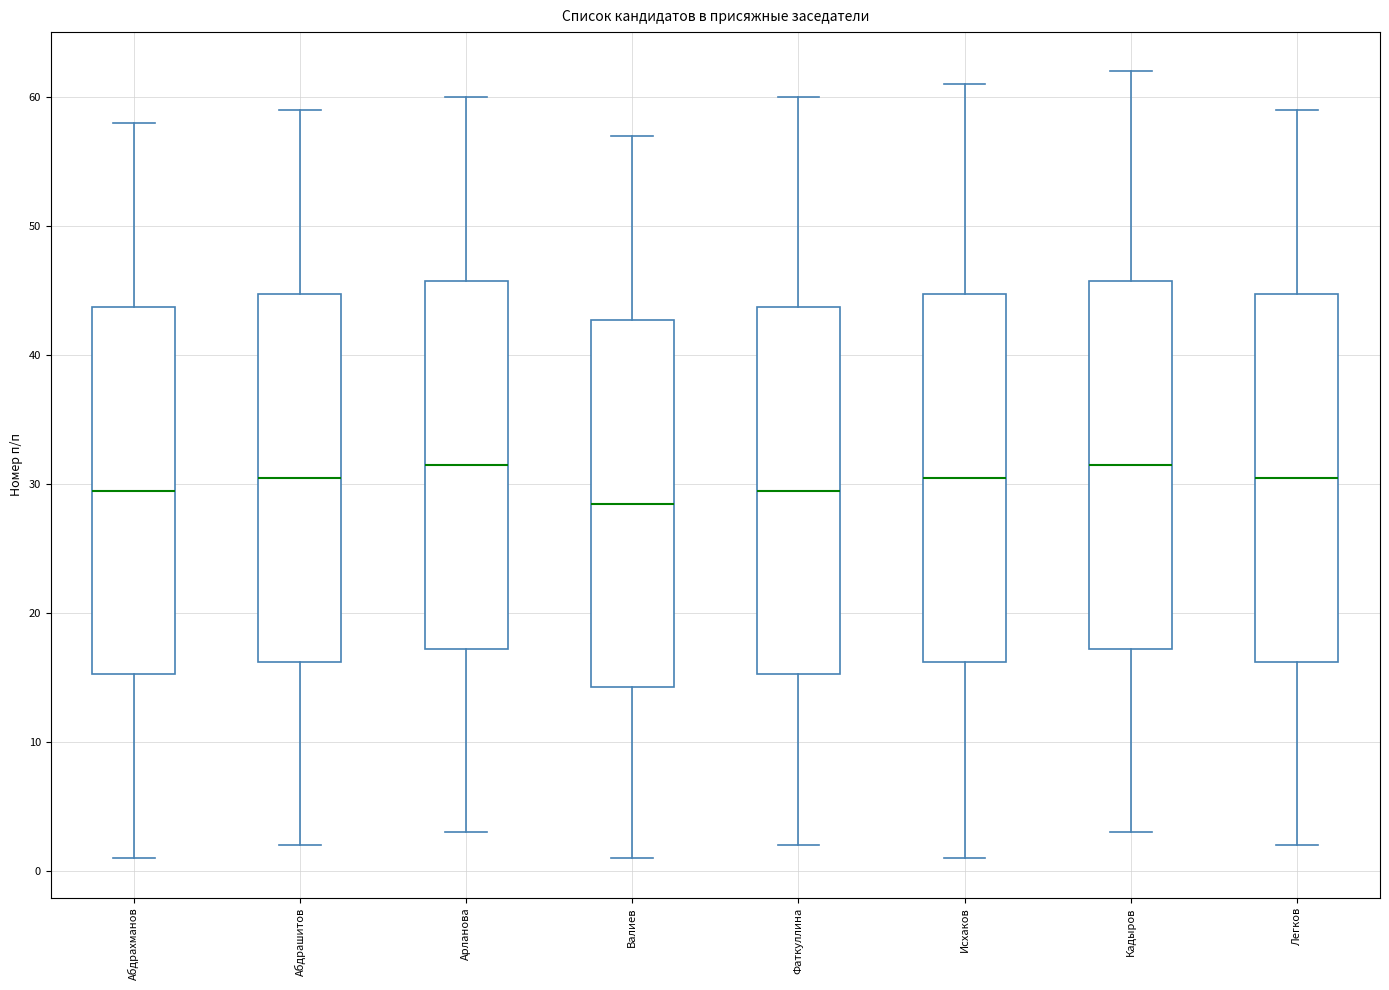

Reading left to right, transcribe this box plot: for each box, give where its median line is, the range the box spans, and where its two whiskers end, as read against the y-axis. The values are not printed on the chart, so give them approximately, as read against the axis.

Абдрахманов: median 30, box 15 to 44, whiskers 1 to 58
Абдрашитов: median 31, box 16 to 45, whiskers 2 to 59
Арланова: median 32, box 17 to 46, whiskers 3 to 60
Валиев: median 29, box 14 to 43, whiskers 1 to 57
Фаткуллина: median 30, box 15 to 44, whiskers 2 to 60
Исхаков: median 31, box 16 to 45, whiskers 1 to 61
Кадыров: median 32, box 17 to 46, whiskers 3 to 62
Легков: median 31, box 16 to 45, whiskers 2 to 59